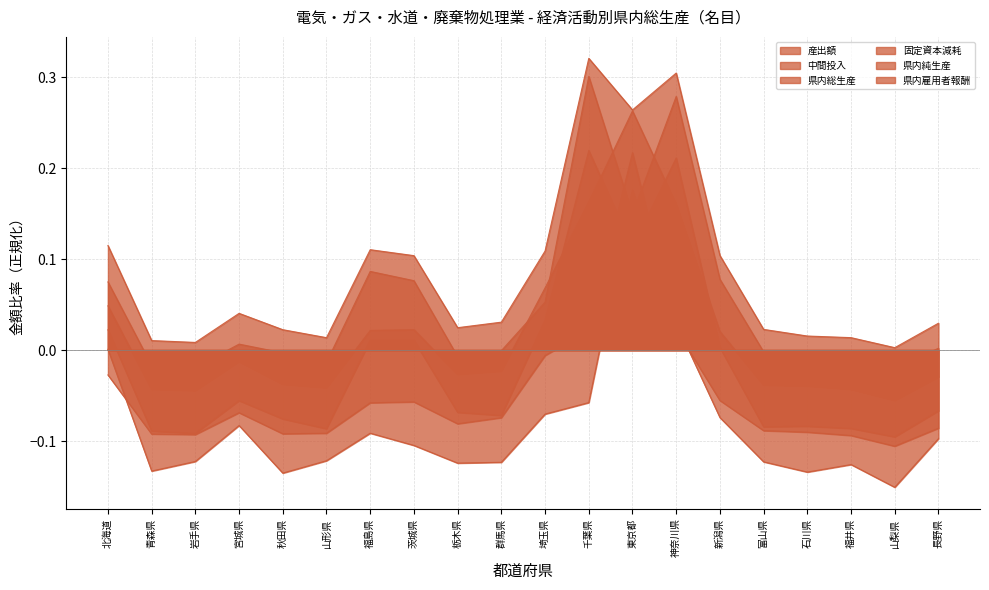

The 県内総生産 series shows 0.0 at 福島県. True or false?

False